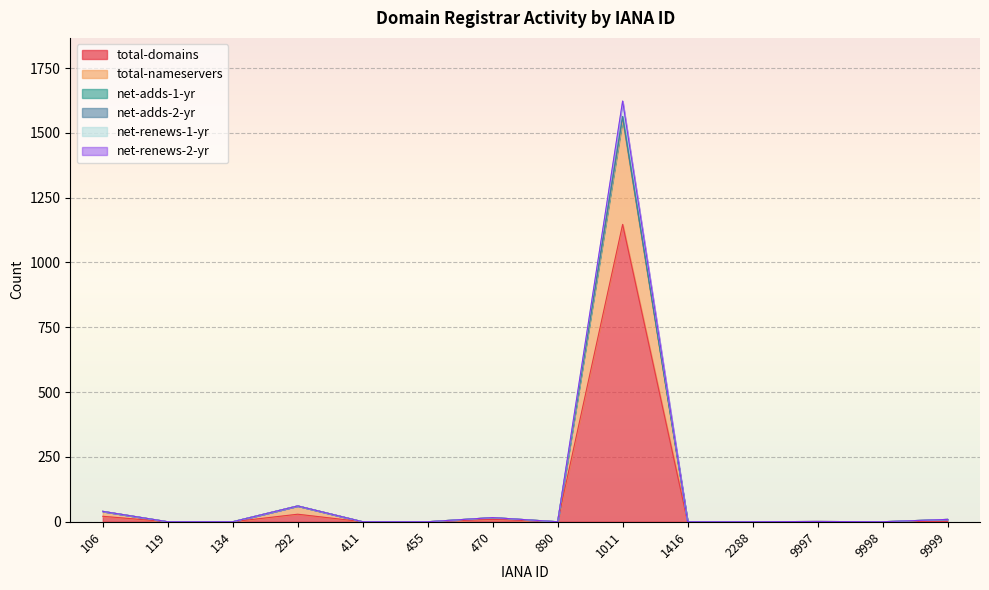

The value of total-domains at 119 is 0. True or false?

True